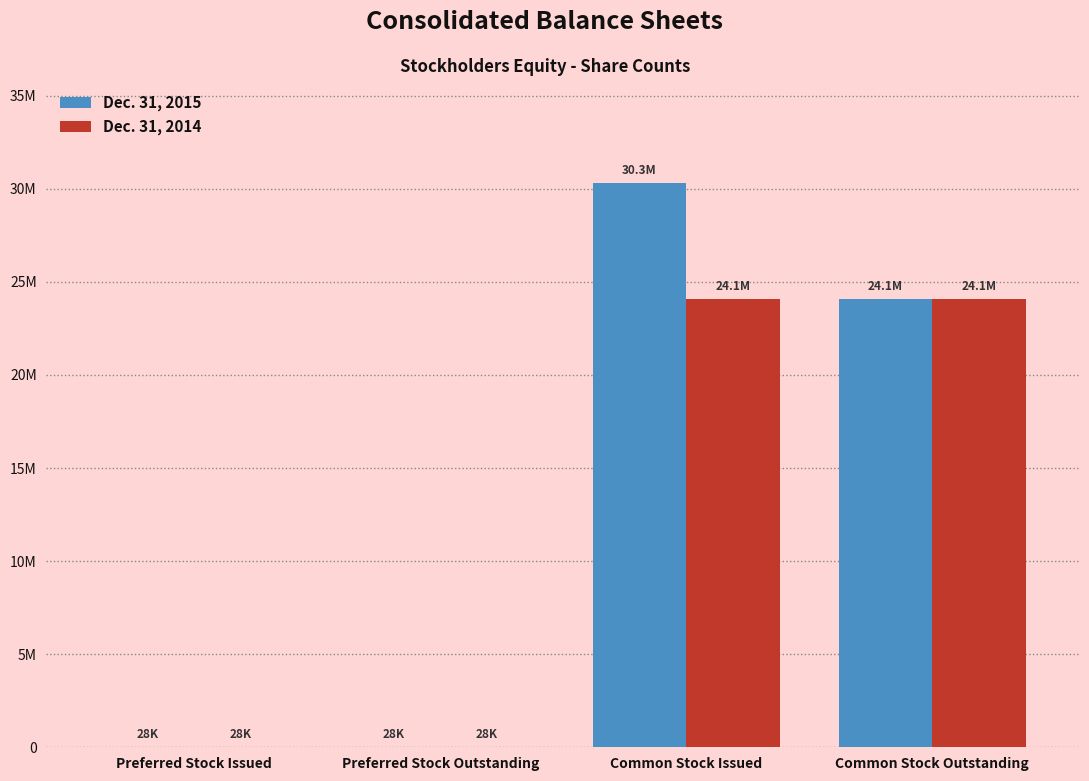

Where does the Dec. 31, 2015 series first go above 24094551?

Common Stock Issued